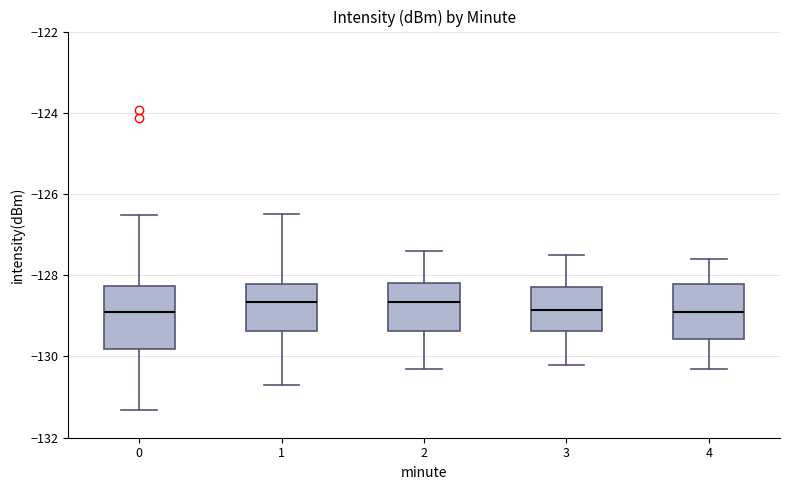

Reading left to right, transcribe this box plot: for each box, give where its median line is, the range the box spans, and where its two whiskers end, as read against the y-axis. The values are not printed on the chart, so give them approximately, as read against the axis.

0: median -128.8, box -129.8 to -128.2, whiskers -131.4 to -126.6
1: median -128.6, box -129.4 to -128.2, whiskers -130.8 to -126.4
2: median -128.6, box -129.4 to -128.2, whiskers -130.2 to -127.4
3: median -128.8, box -129.4 to -128.2, whiskers -130.2 to -127.4
4: median -128.8, box -129.6 to -128.2, whiskers -130.2 to -127.6